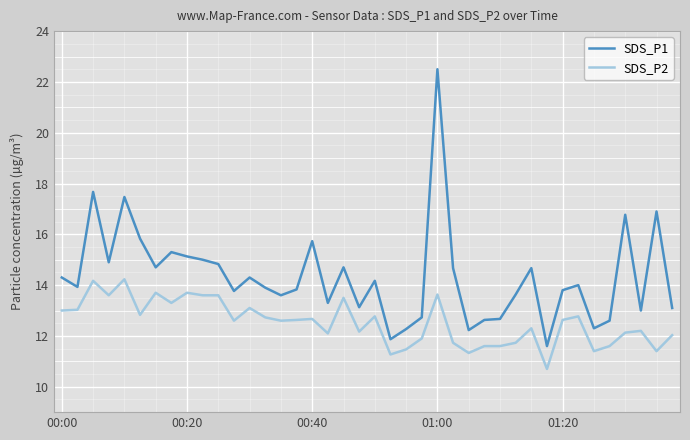

Which series has the largest total across all categories?

SDS_P1